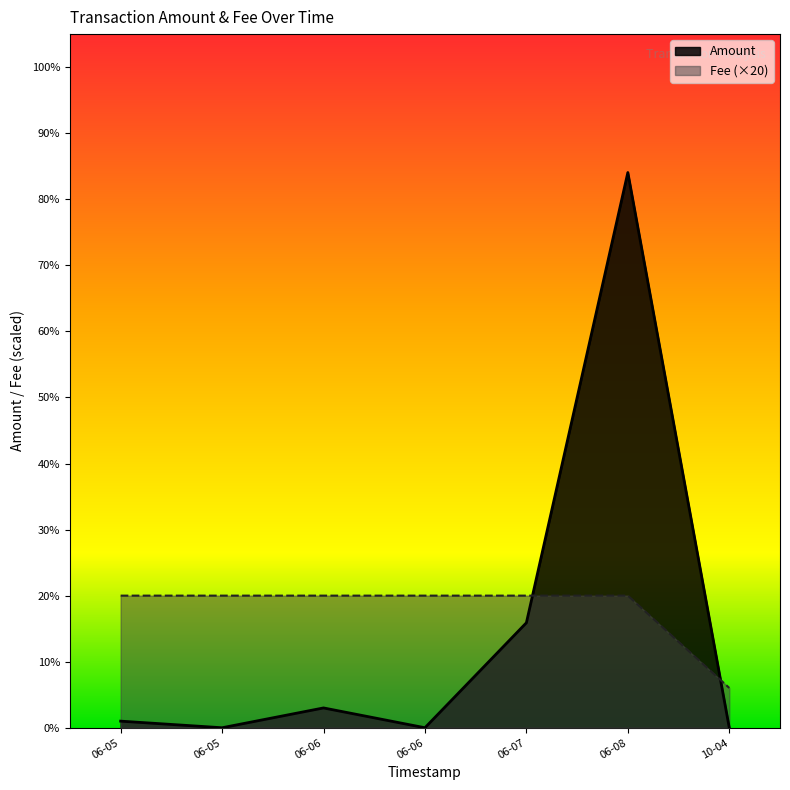

At how many categories does at least one series exceed 1?

7